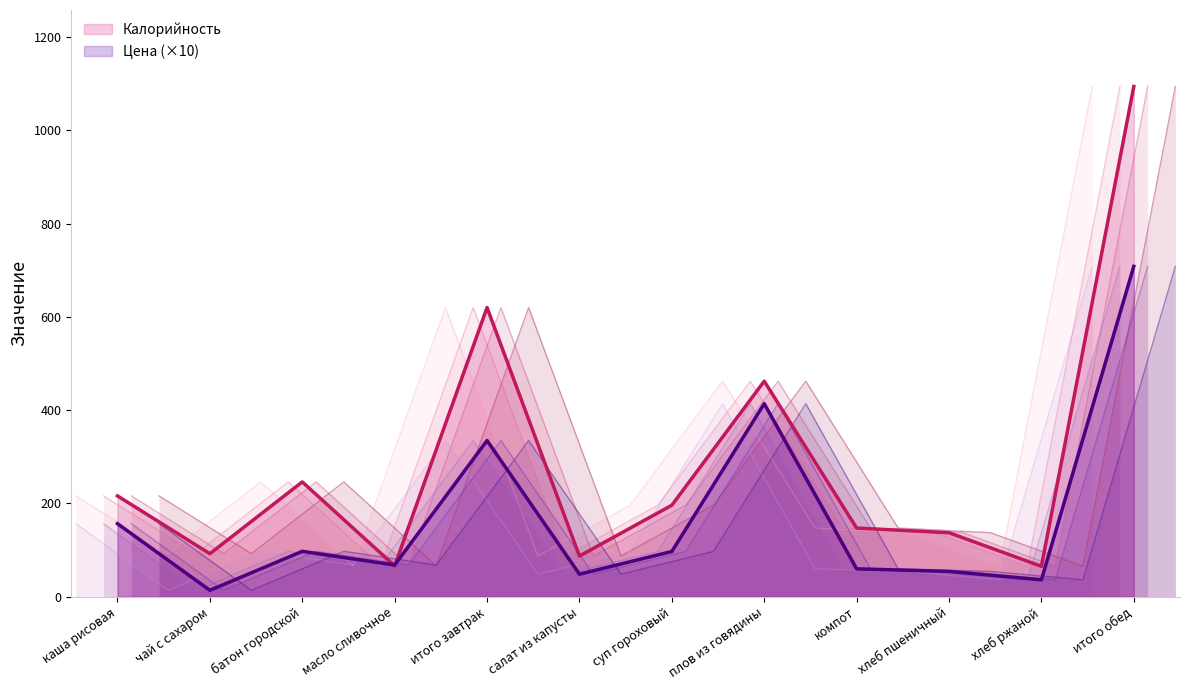

Read the Калорийность value at хлеб пшеничный.

137.0